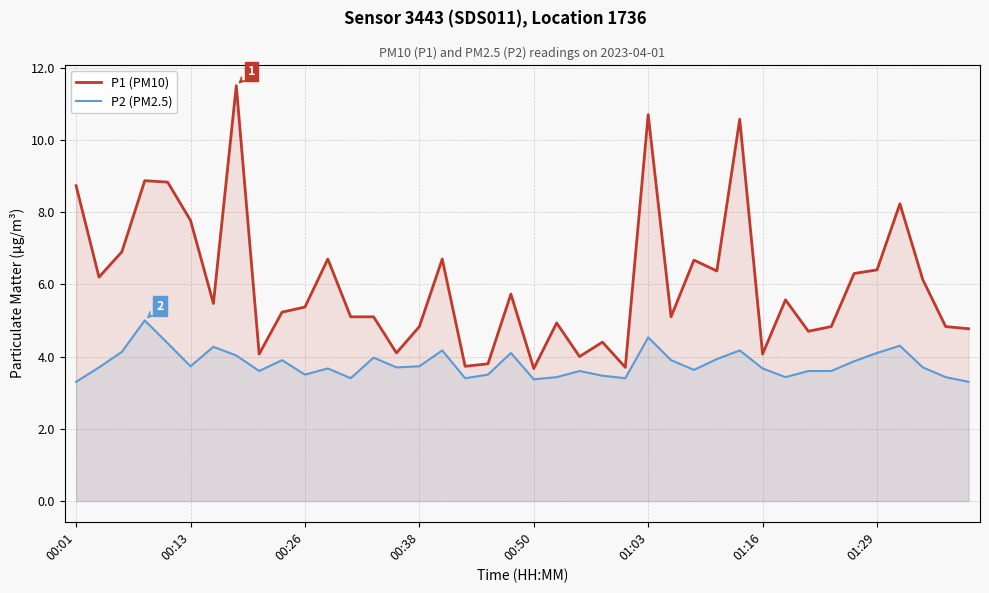

What is the difference between the maximum and minimum values in the P1 (PM10) series?

7.8